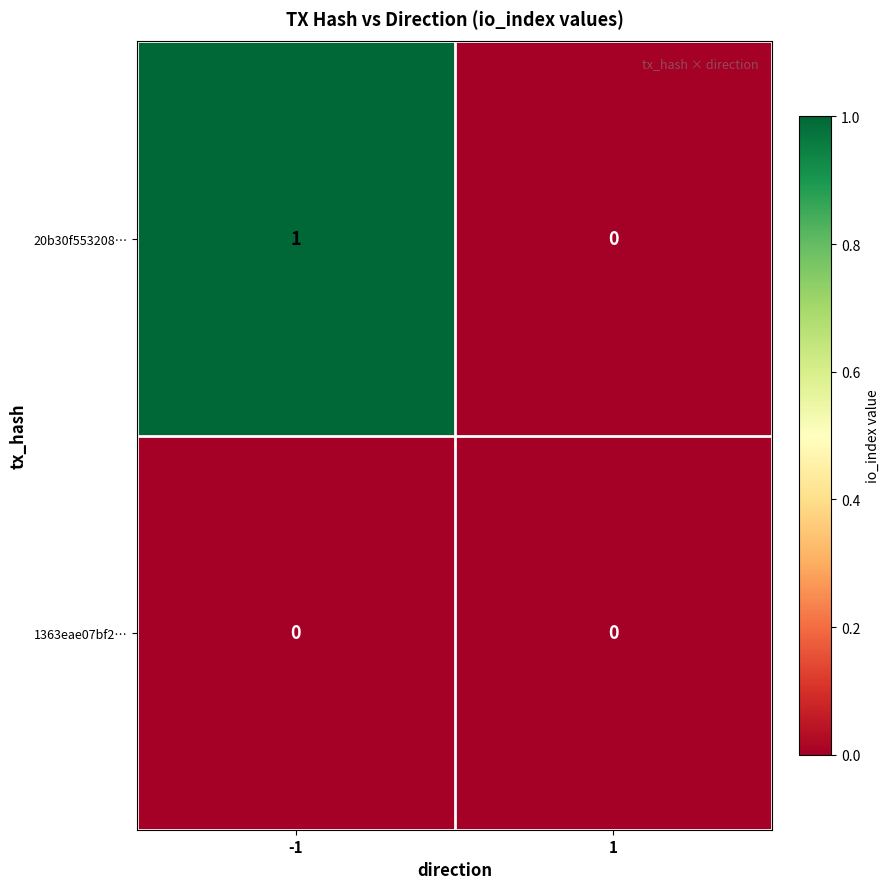

At which category does the chart reach its peak across all series?

-1